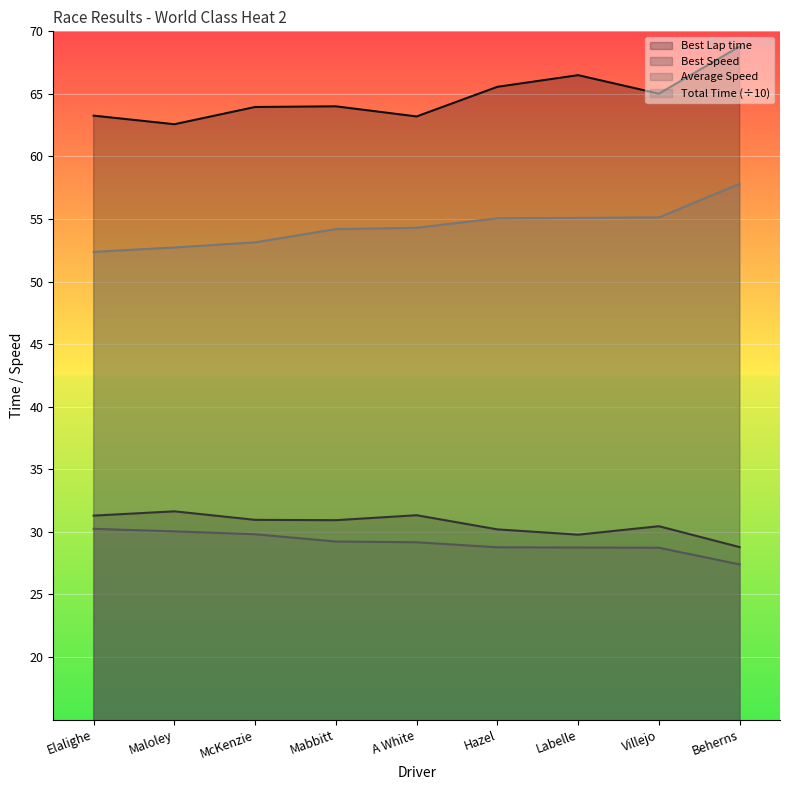

Which category has the highest value in the Total Time series?

Beherns